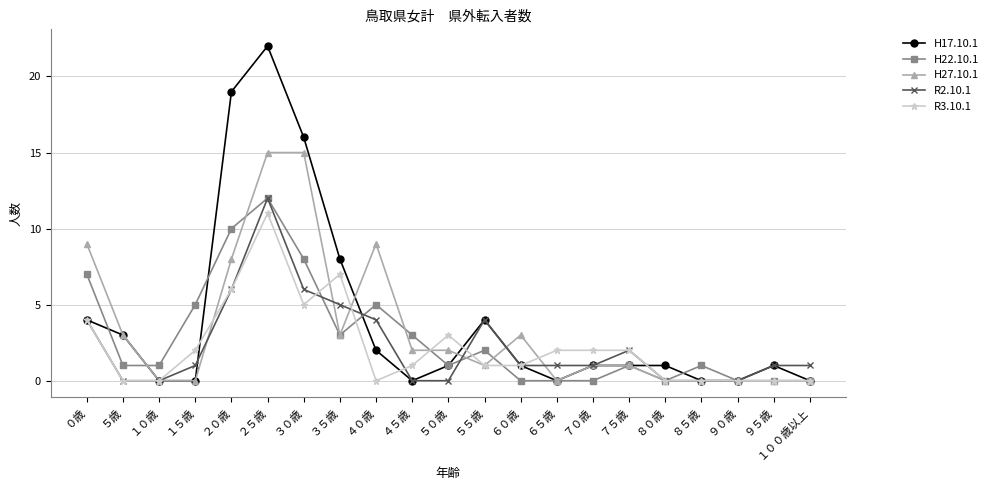

Is it true that R2.10.1 equals 4 at ５５歳?

True